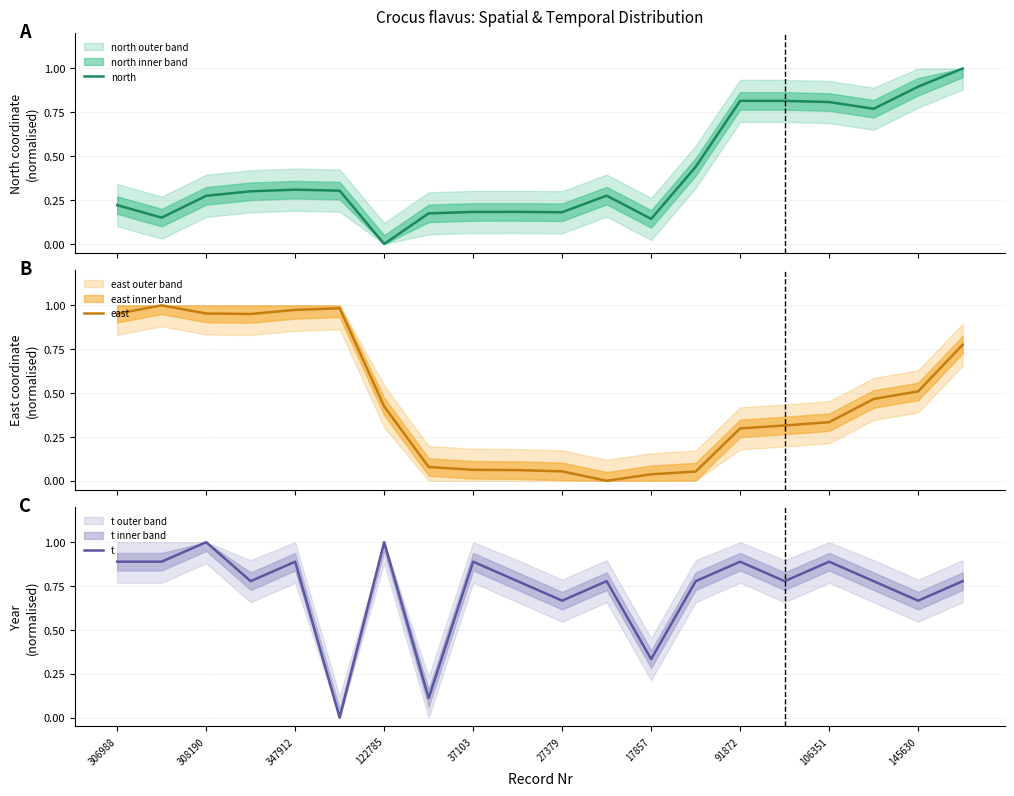

What is the sum of all t values?

14.6